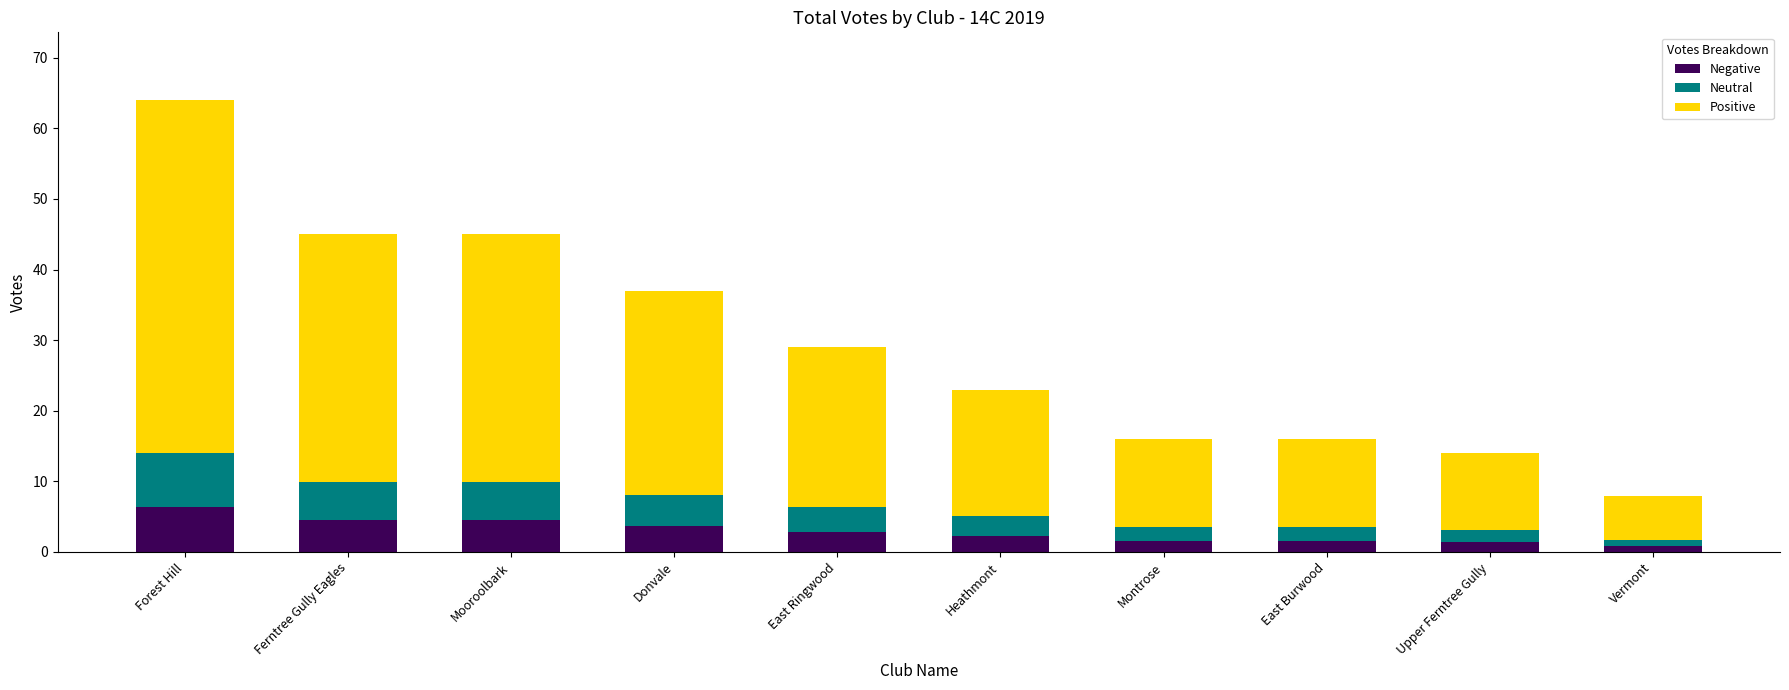

At which category is the sum across all series the highest?

Forest Hill